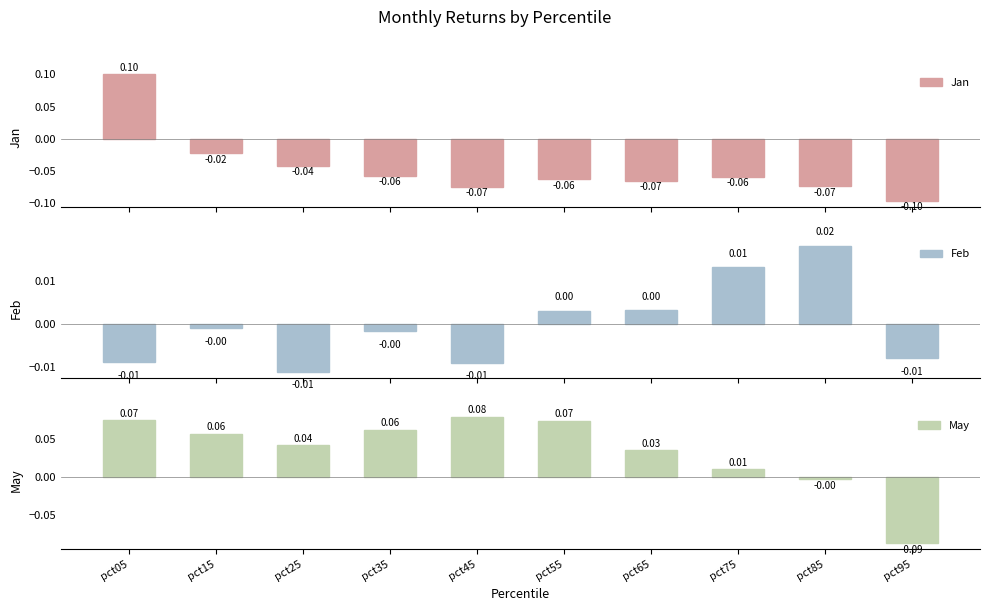

Which series has the largest total across all categories?

May